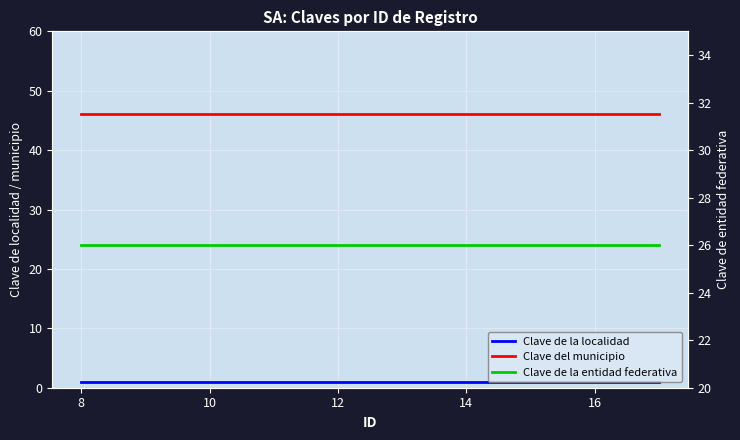

Is this an area chart (filled region under the line)?

No